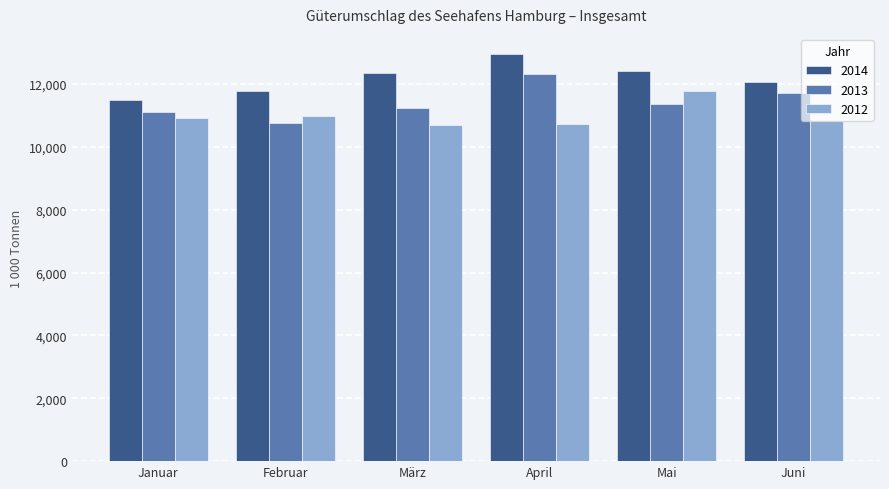

What is the value of the 2012 bar at the 1st from the left?

10930.2